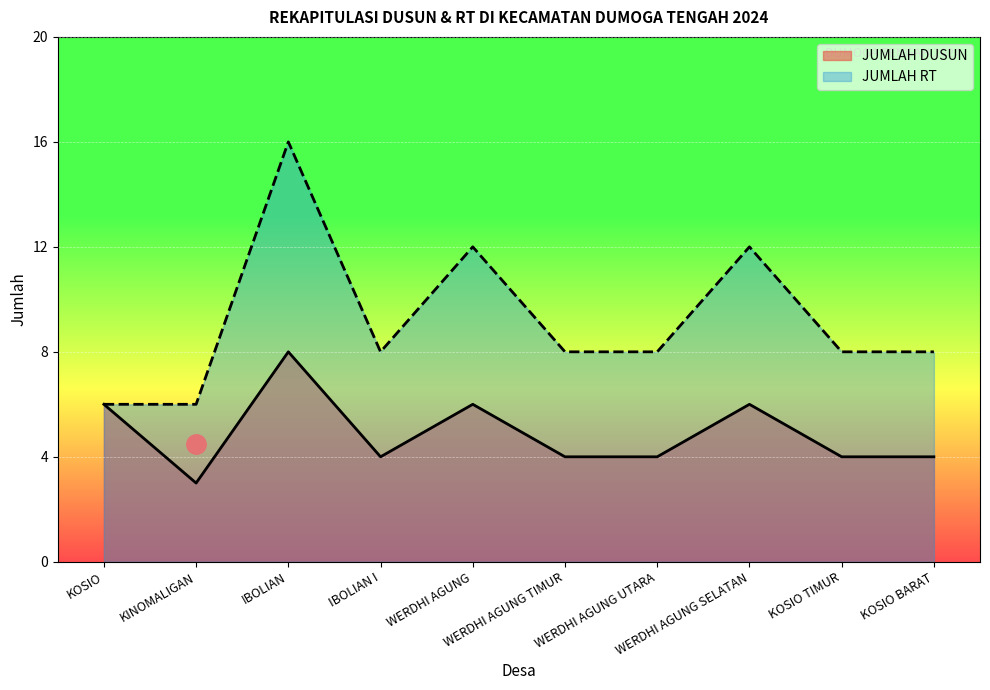

In JUMLAH DUSUN, how many points are higher than both neighbors (excluding endpoints)?

3